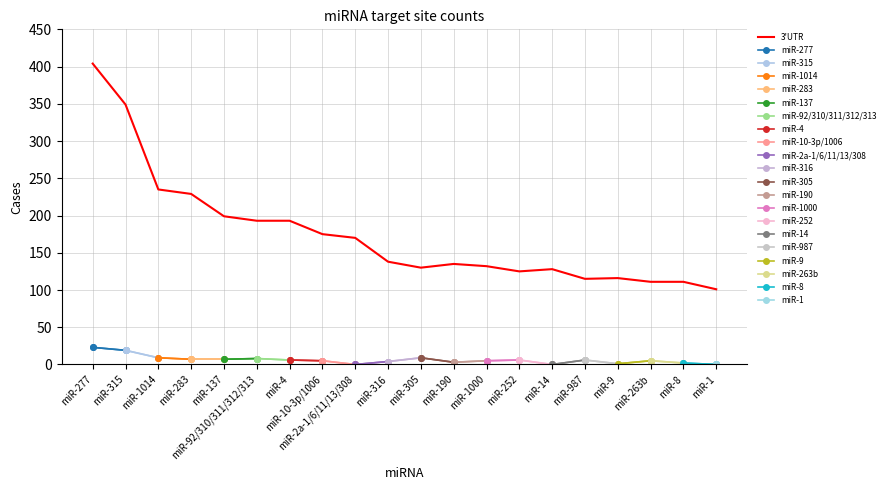

True or false: there are more than 1 points higher than both neighbors.

True